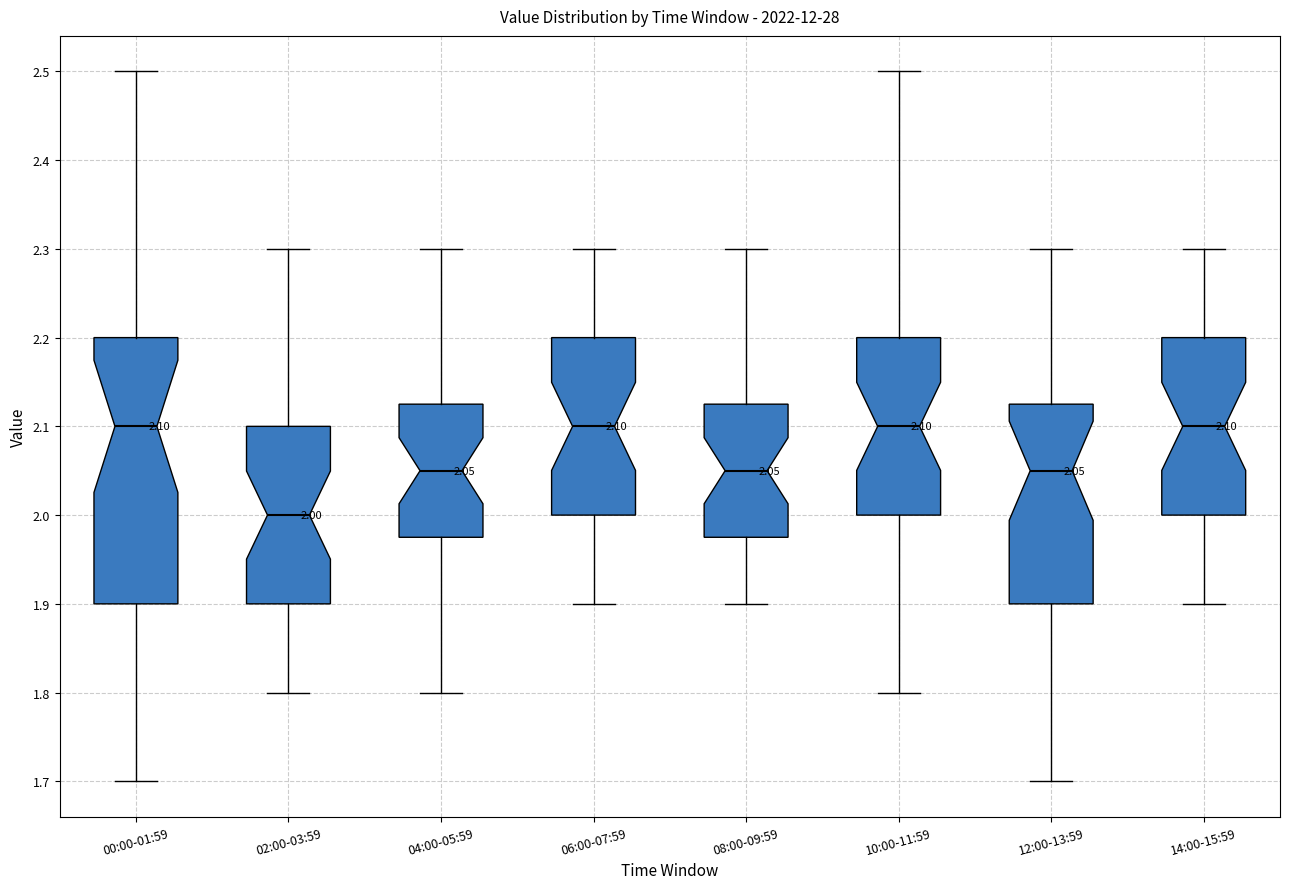

Which box is the tallest, from its lower edge to its upper edge?

00:00-01:59